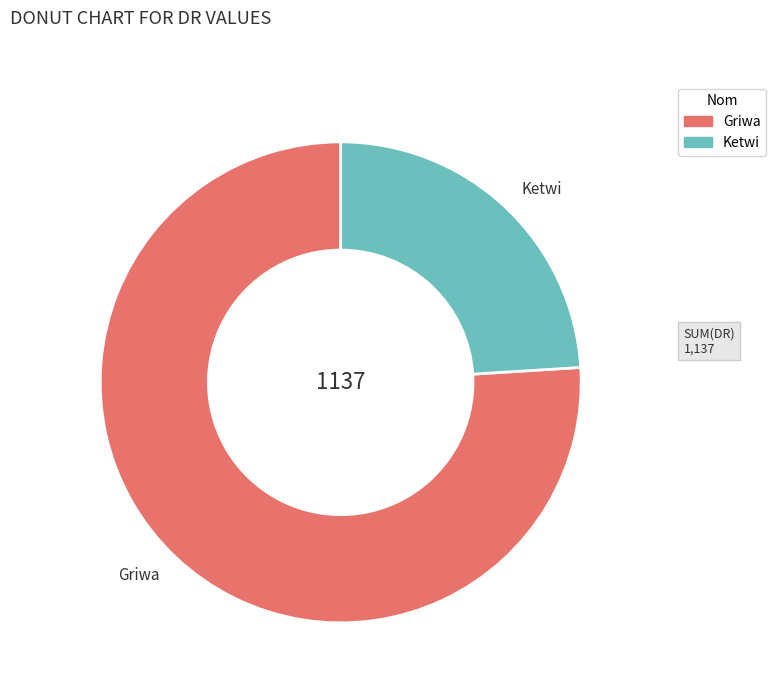

The Ketwi slice represents 24% of the pie. True or false?

True